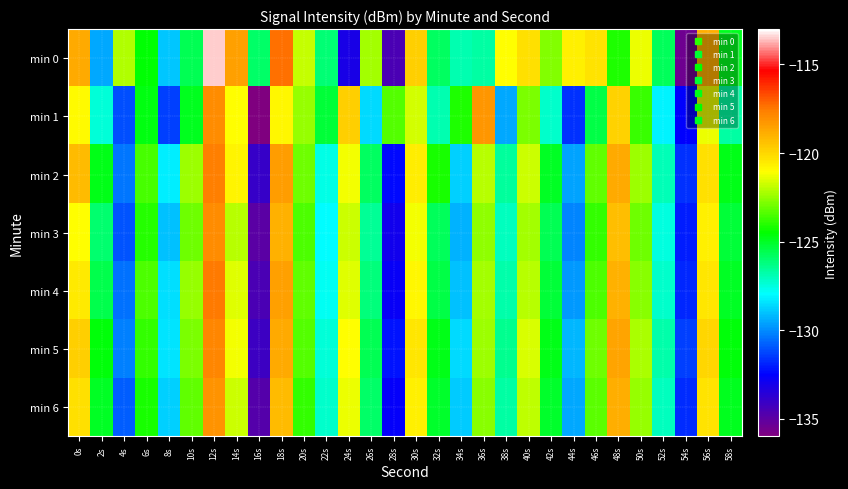

Count the number of data series in this chart.

7